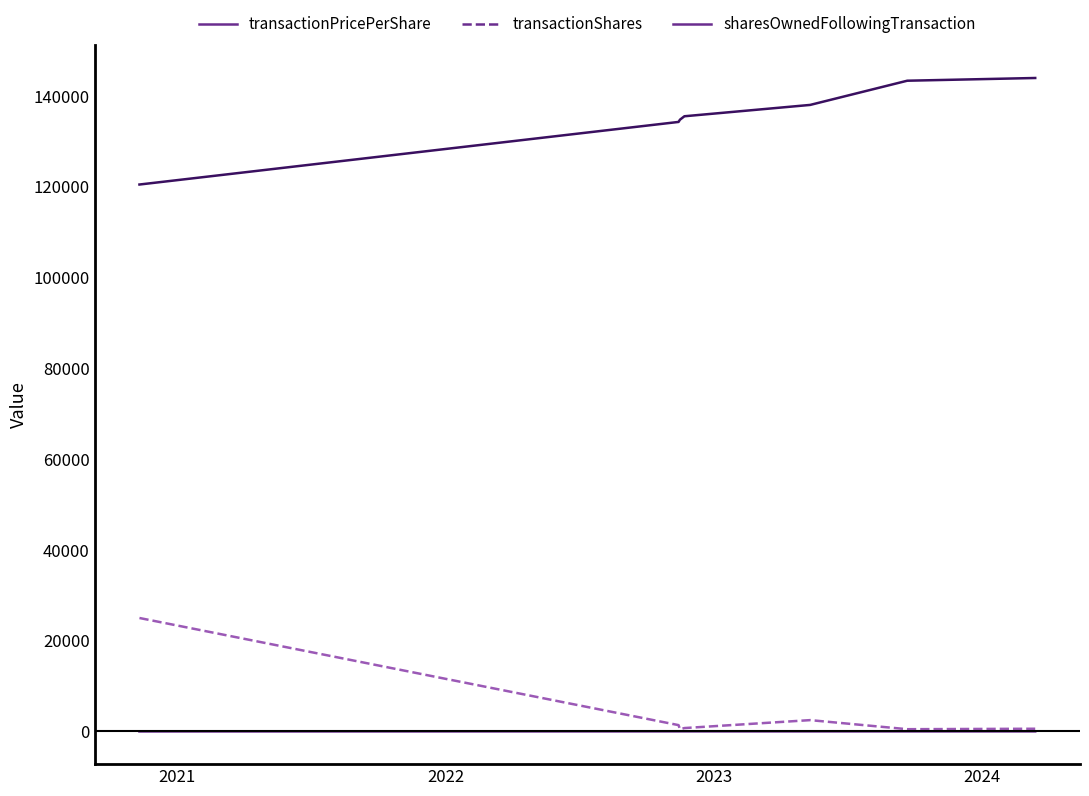

True or false: transactionPricePerShare and sharesOwnedFollowingTransaction intersect in this chart.

False